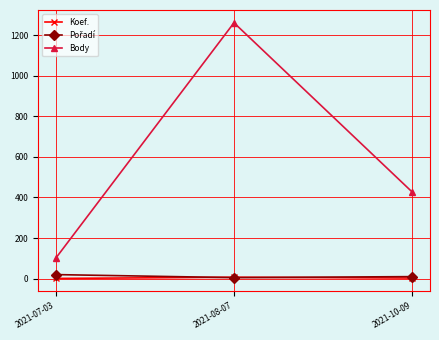

The value of Body at 2021-10-09 is 622. True or false?

False